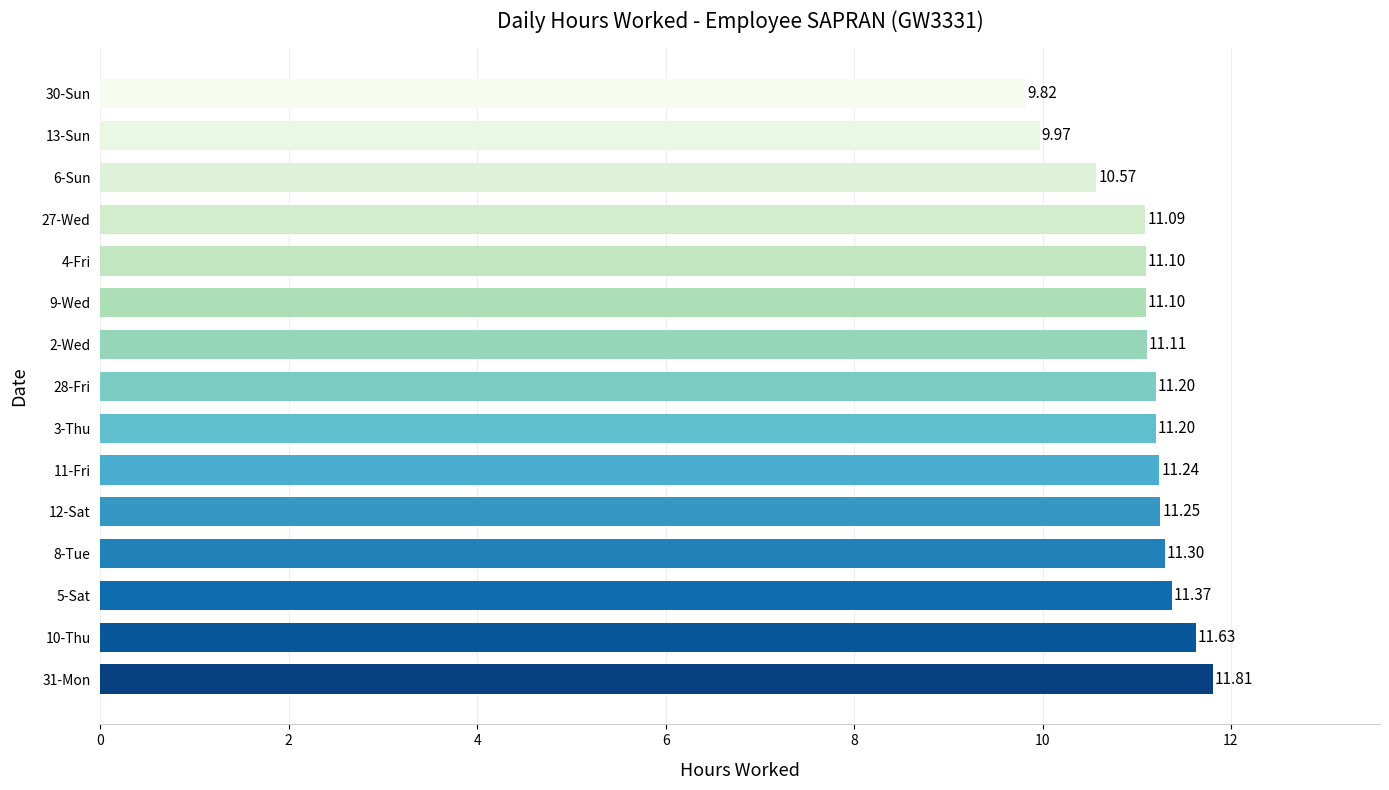

What is the difference between the values at 13-Sun and 10-Thu?

1.7